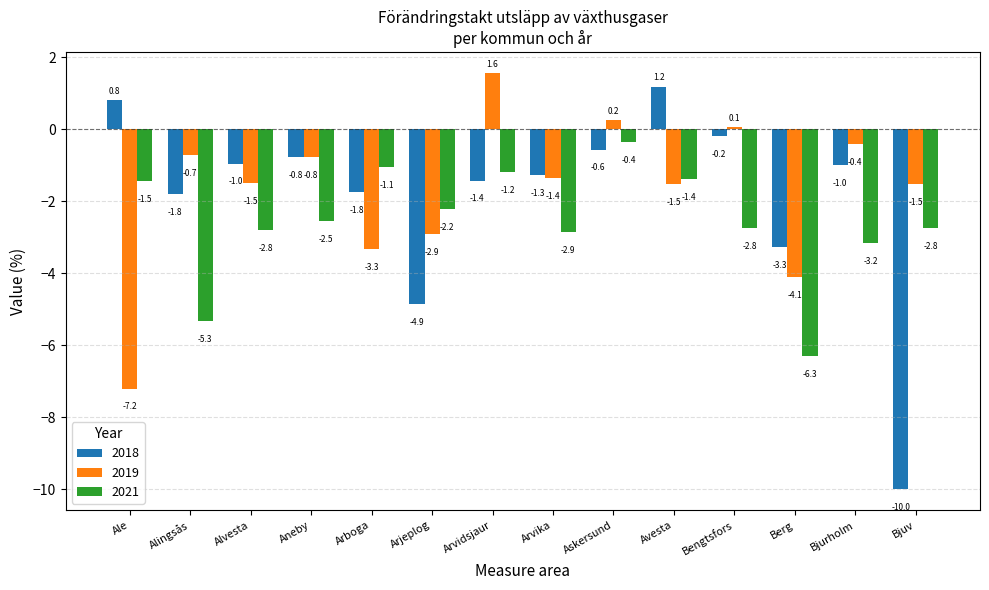

At Alvesta, list the series in order from largest to smallest.

2018, 2019, 2021